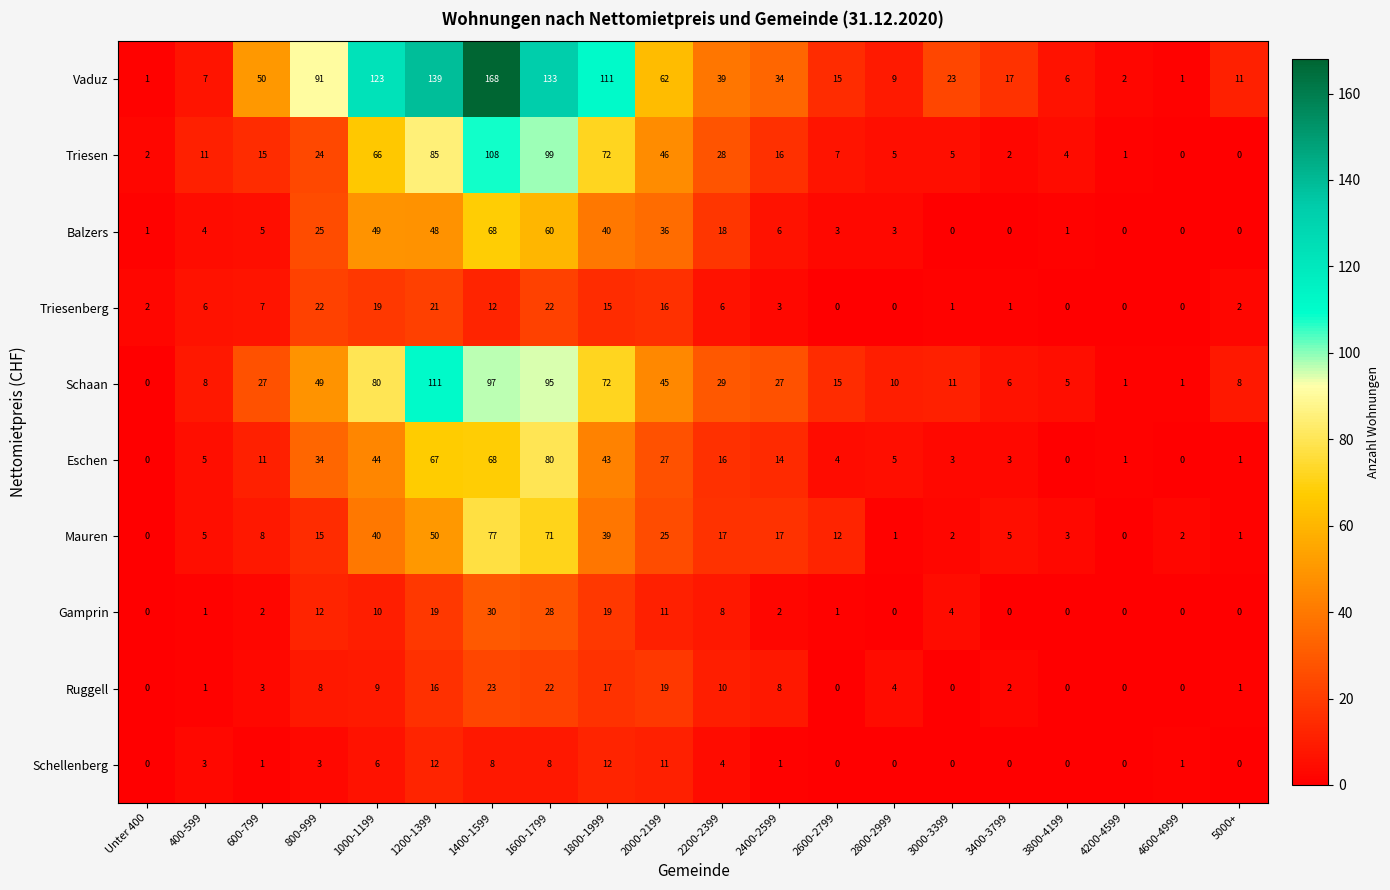

What is the difference between the maximum and minimum values in the Gamprin series?

30